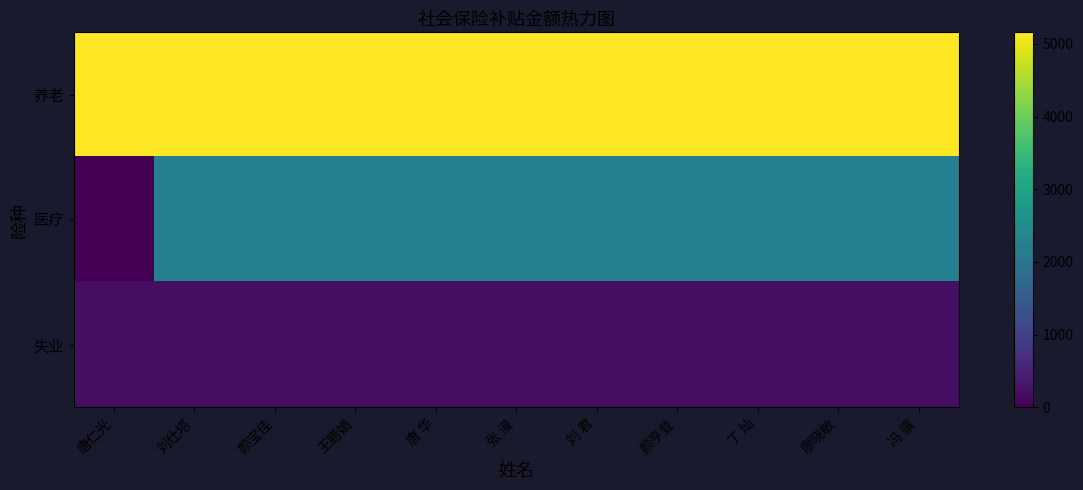

How many categories are shown in the chart?

11